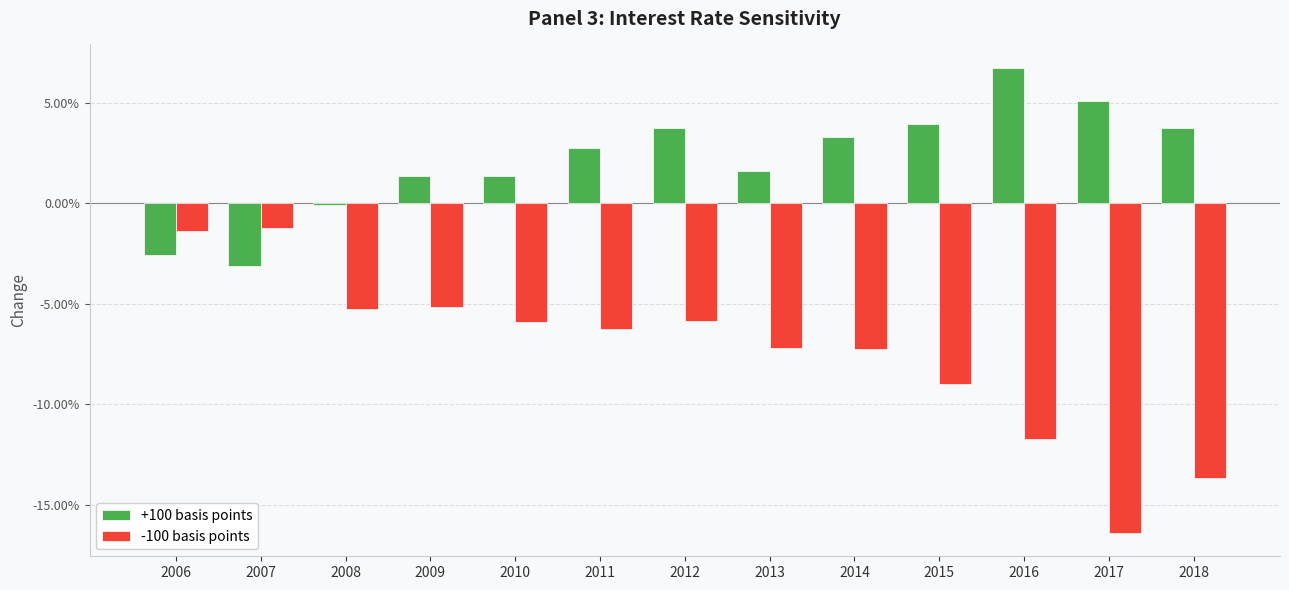

Reading right to left, what are all the values shown in this chart?

+100 basis points: 0.0	0.1	0.1	0.0	0.0	0.0	0.0	0.0	0.0	0.0	-0.0	-0.0	-0.0
-100 basis points: -0.1	-0.2	-0.1	-0.1	-0.1	-0.1	-0.1	-0.1	-0.1	-0.1	-0.1	-0.0	-0.0